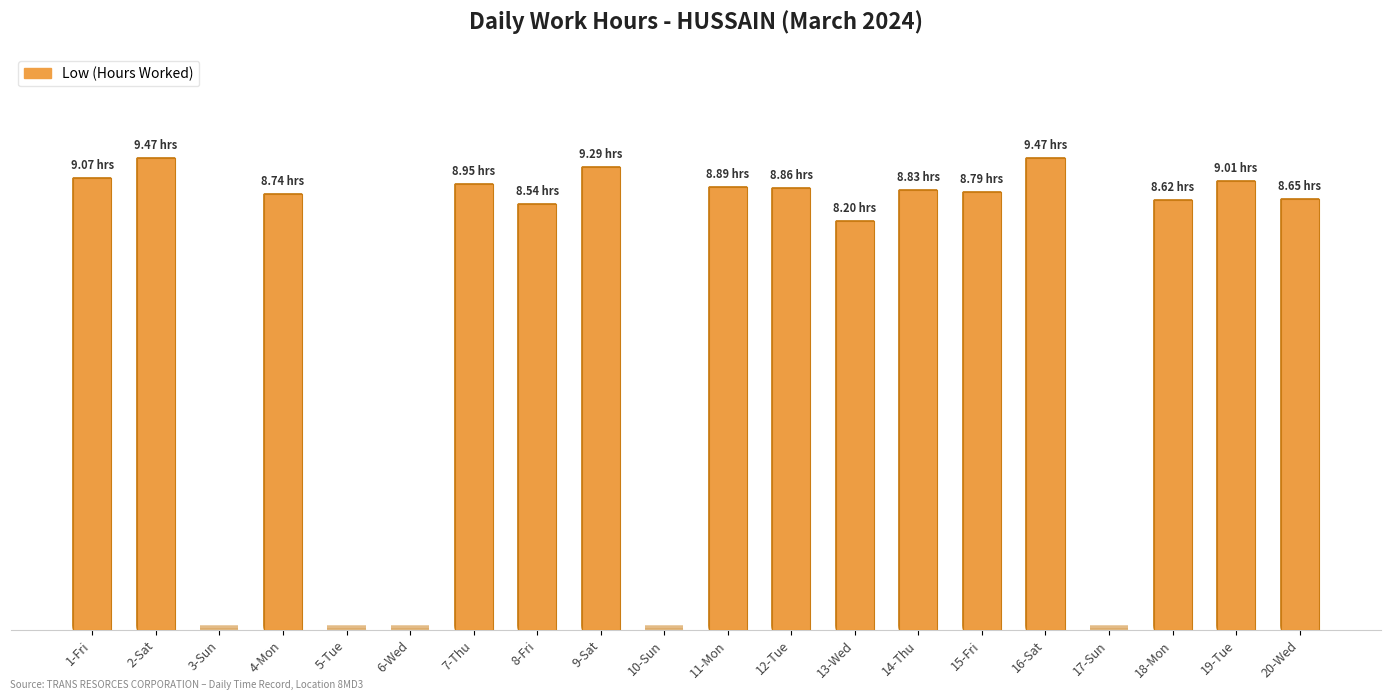

Are the bars horizontal?

No